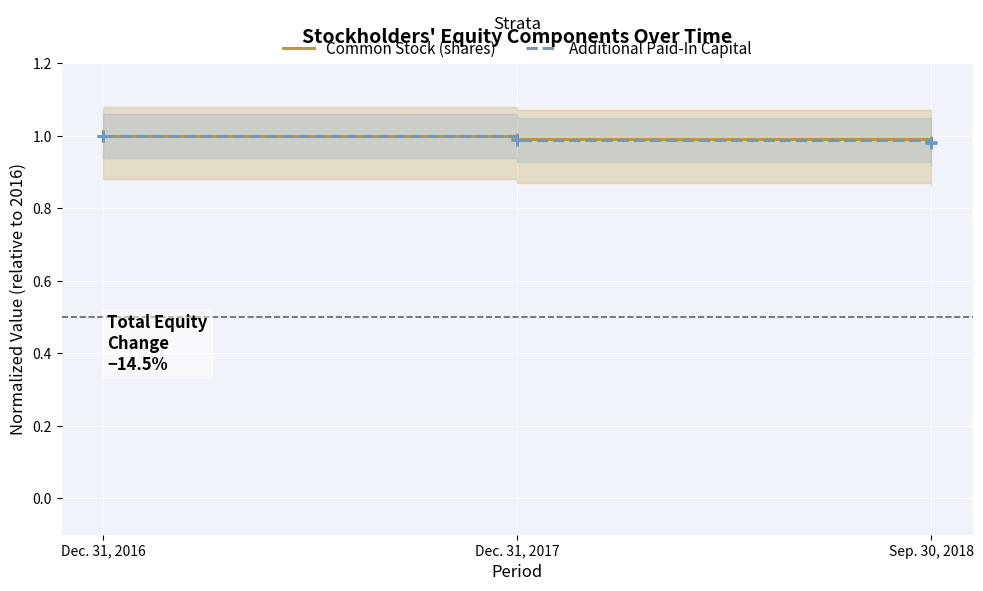

Where is Common Stock (shares) nearest to the value 0?

Sep. 30, 2018